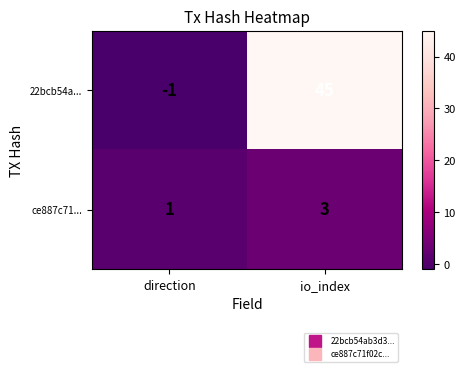

Rank the series at direction from lowest to highest value.

22bcb54a..., ce887c71...